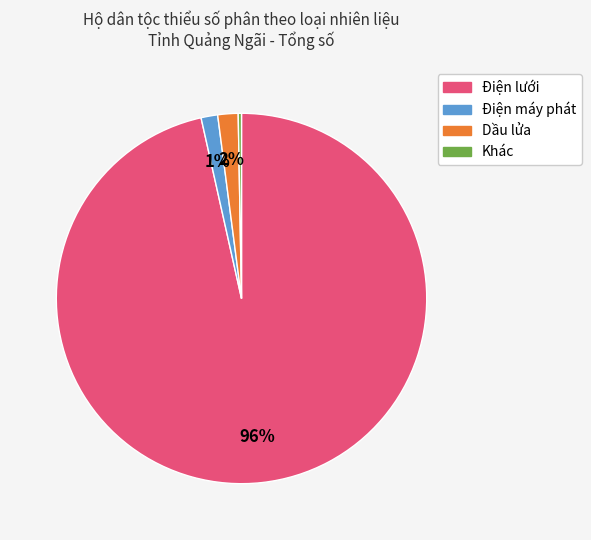

True or false: Điện lưới accounts for 96% of the total.

True